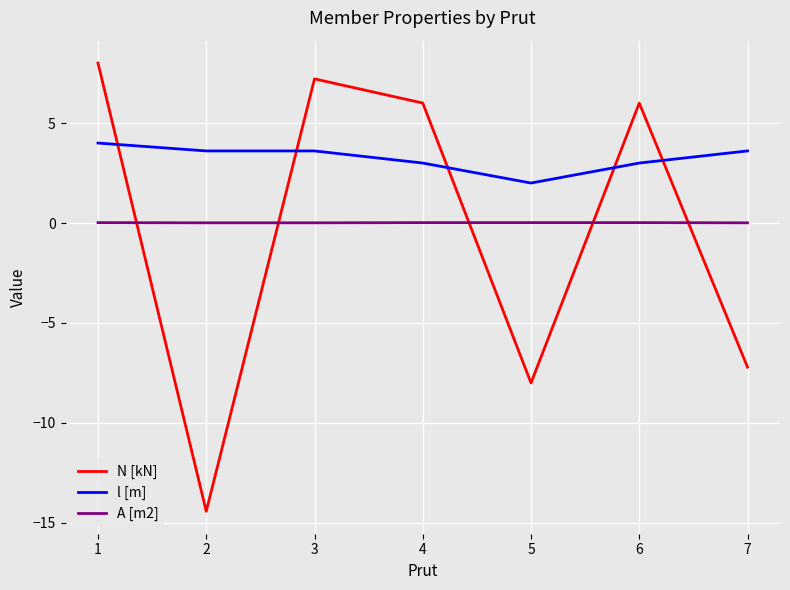

List the series in order of their peak value, lowest first.

A [m2], l [m], N [kN]